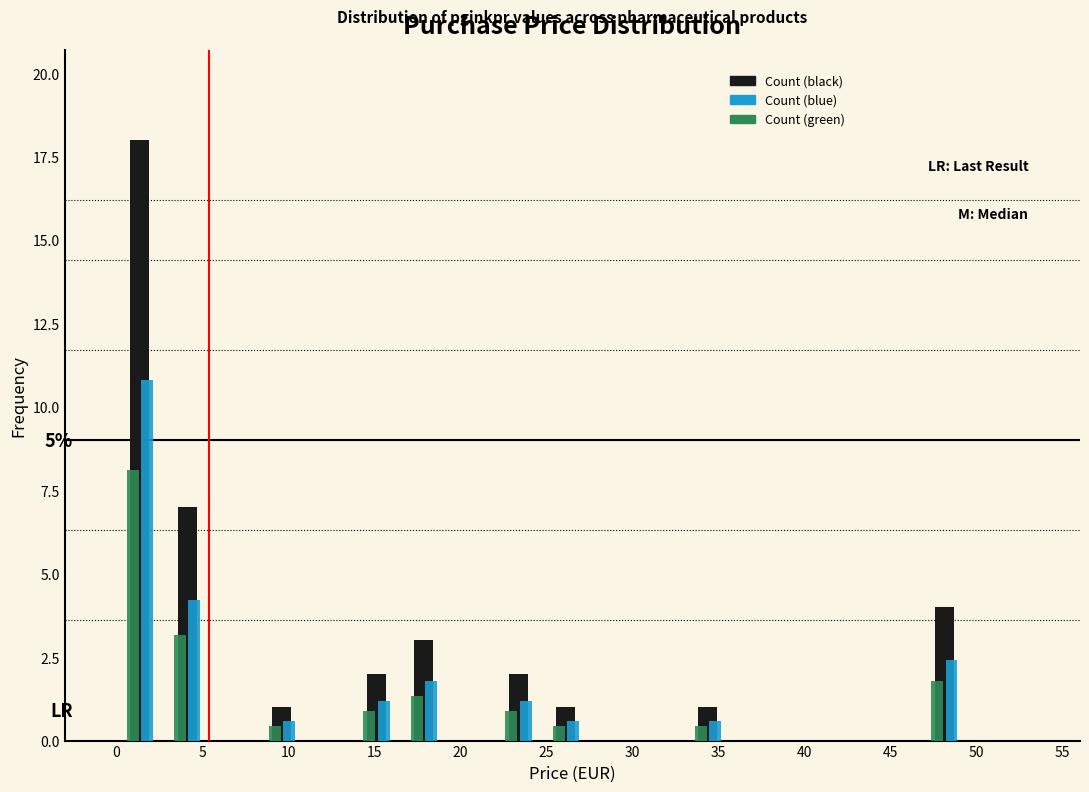

In the Count (blue) series, which range on the x-axis has the tallest bar?

0.00 to 2.75